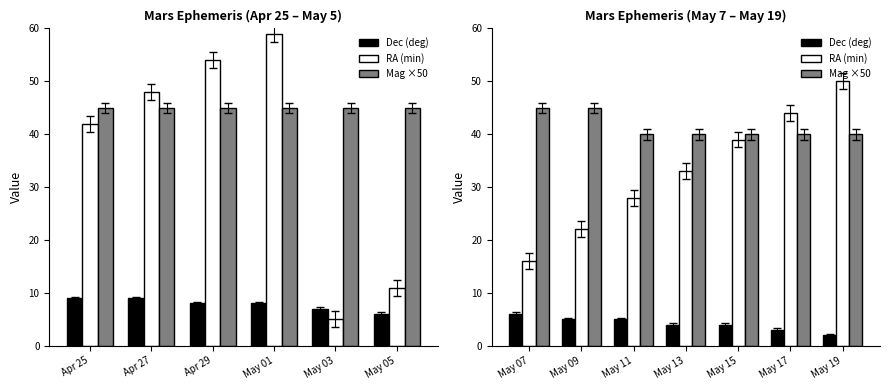

How many groups of bars are there?

7